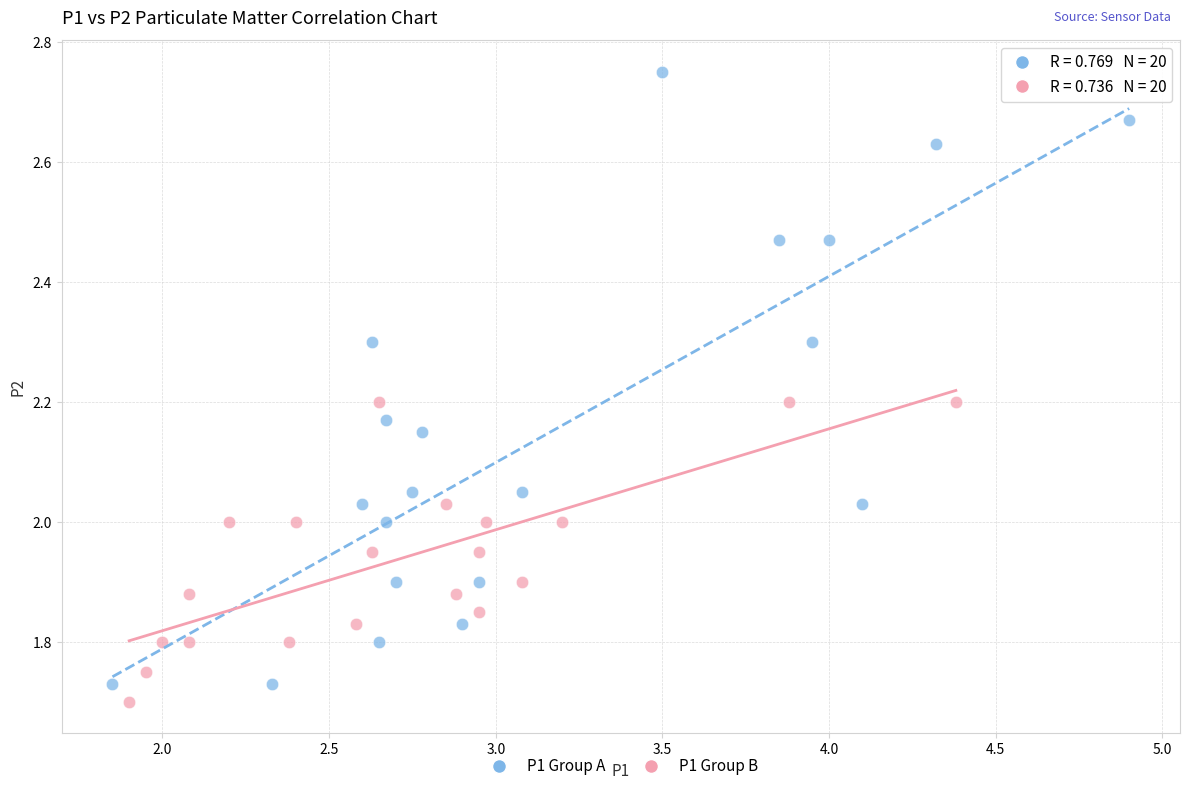

Which series has the largest Y range (max minus min)?

P1 Group A